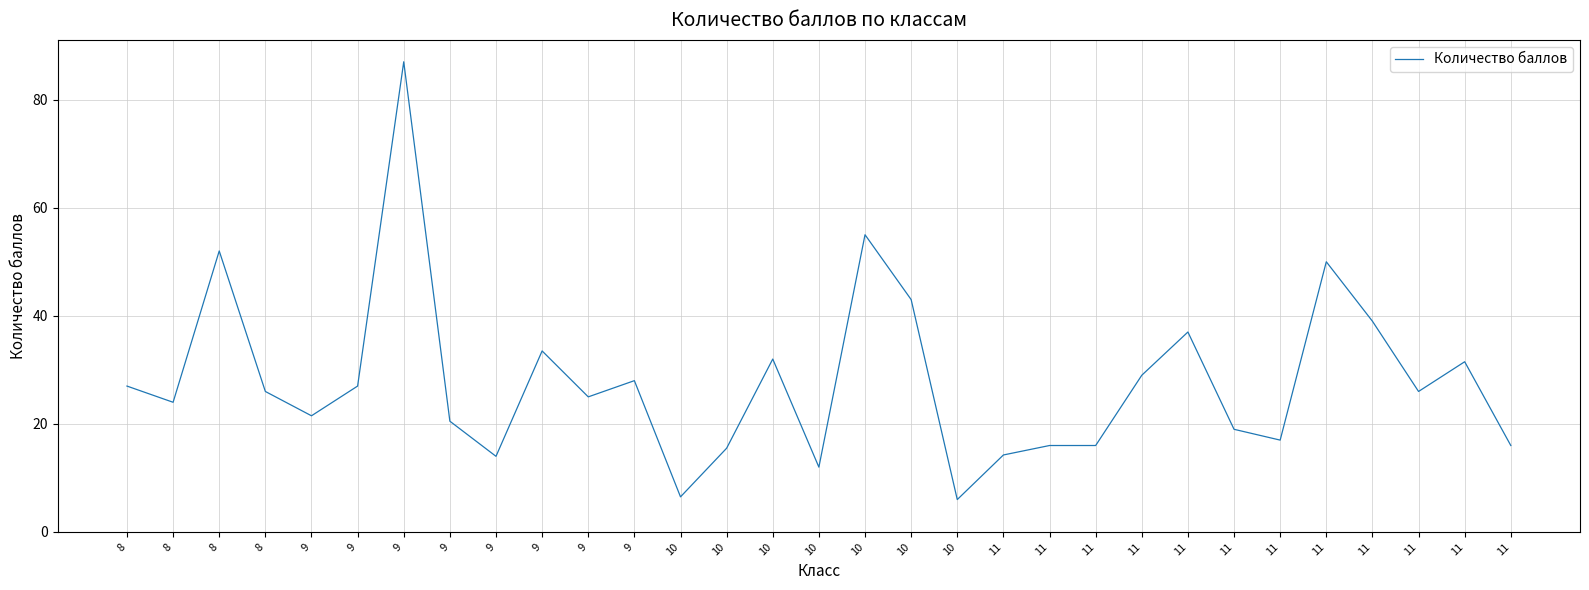

Is this an area chart (filled region under the line)?

No